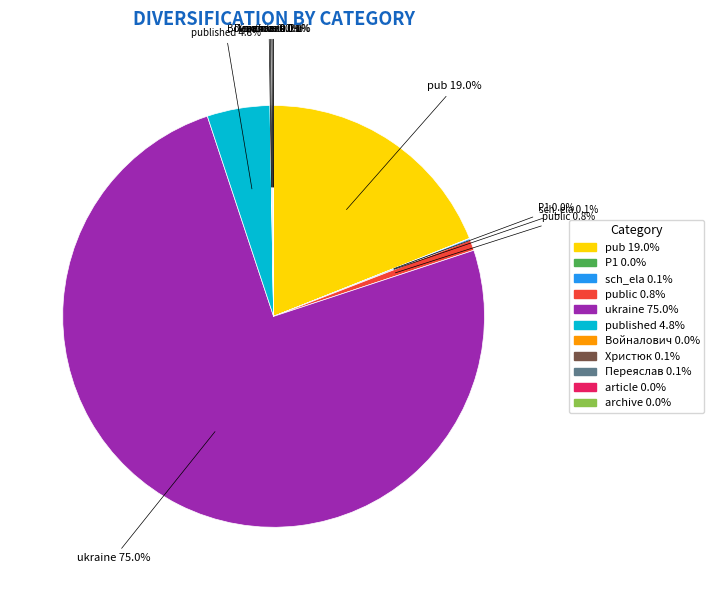

Which slice is the largest?

ukraine